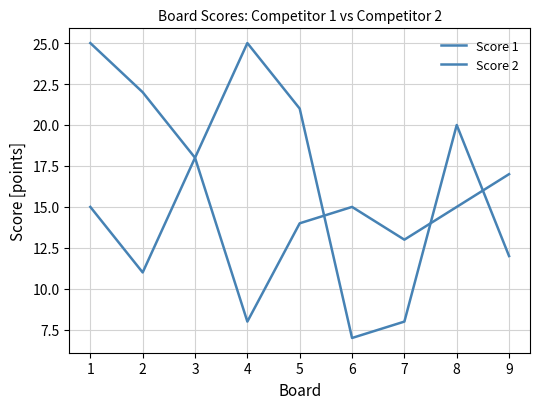

At how many categories does at least one series exceed 8?

9